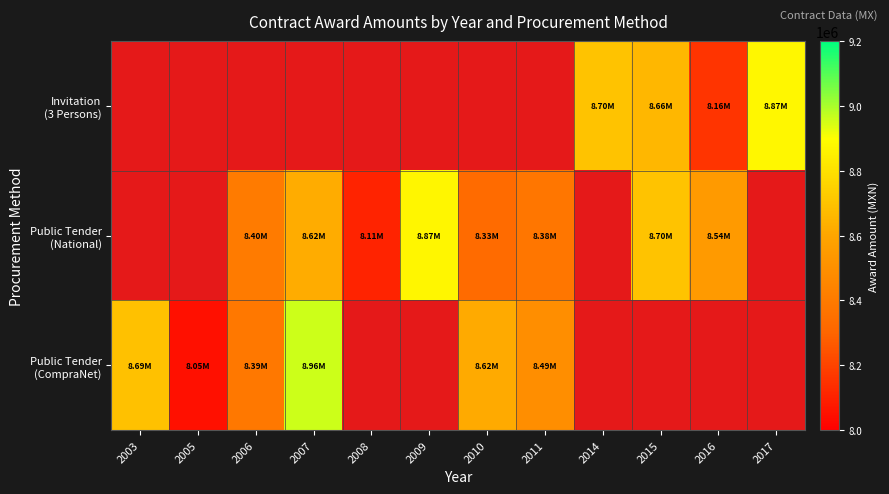

The value of Invitation (3 Persons) at 2017 is 13021175.9. True or false?

False